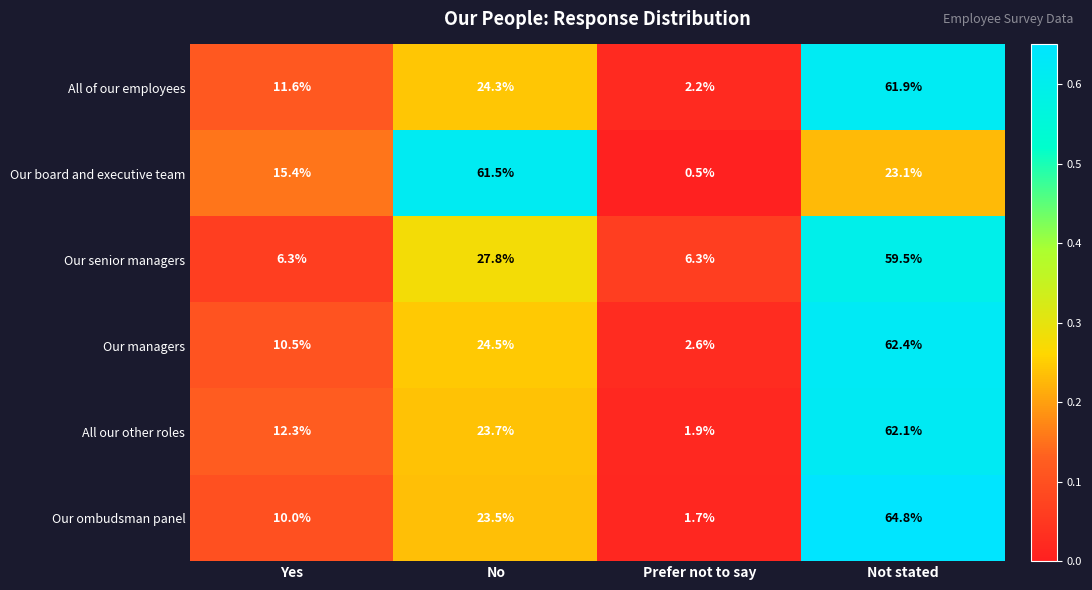

What is the difference between the highest and lowest values at Yes?

9.1